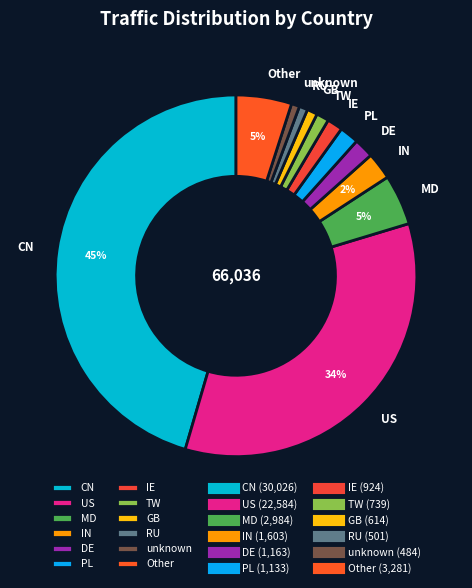

Which slice is the largest?

CN